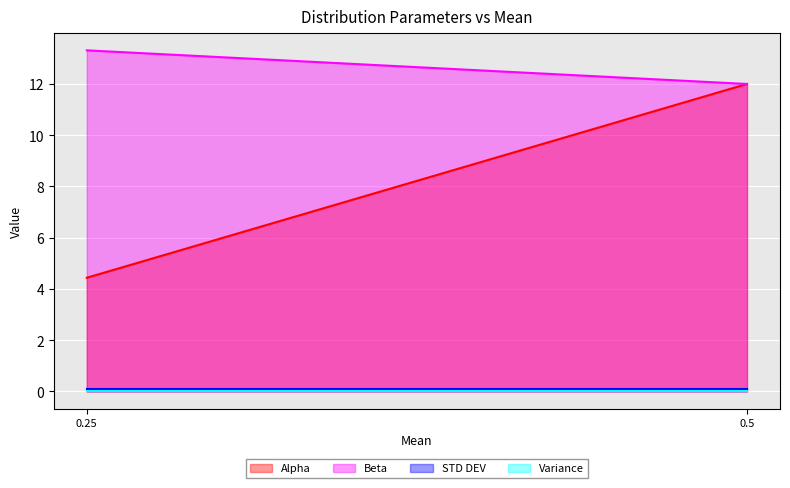

Which series has the largest range (max minus min)?

Alpha